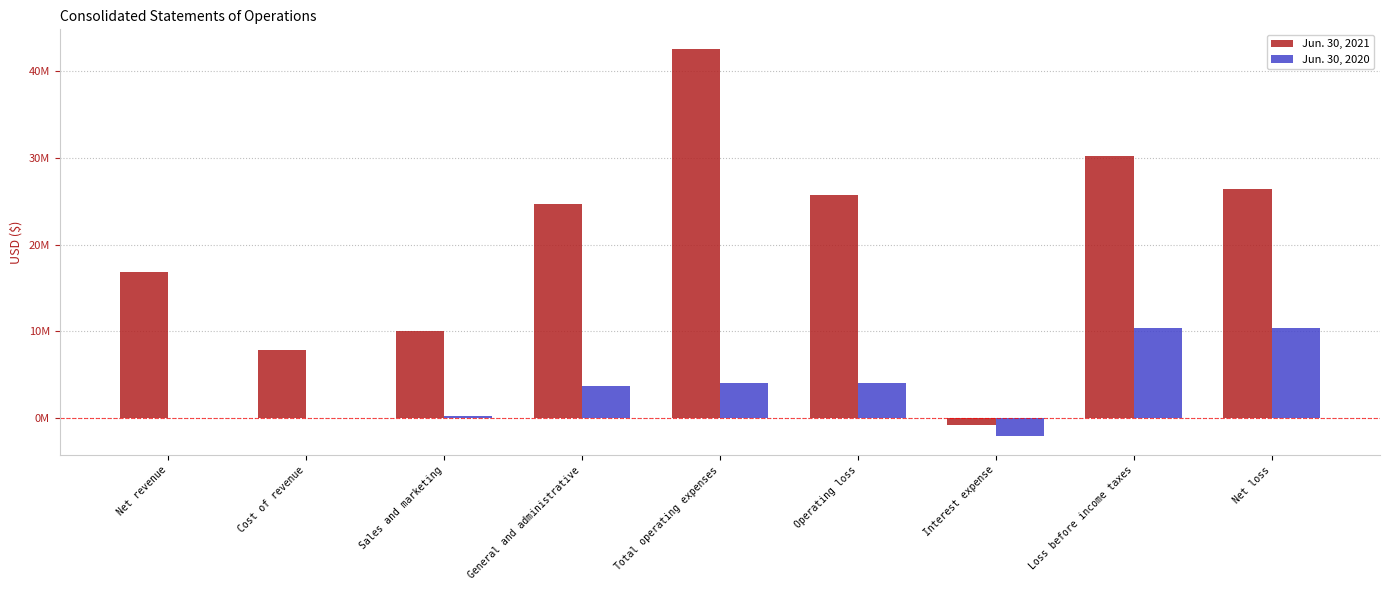

Are the bars grouped side by side (vs. stacked)?

Yes